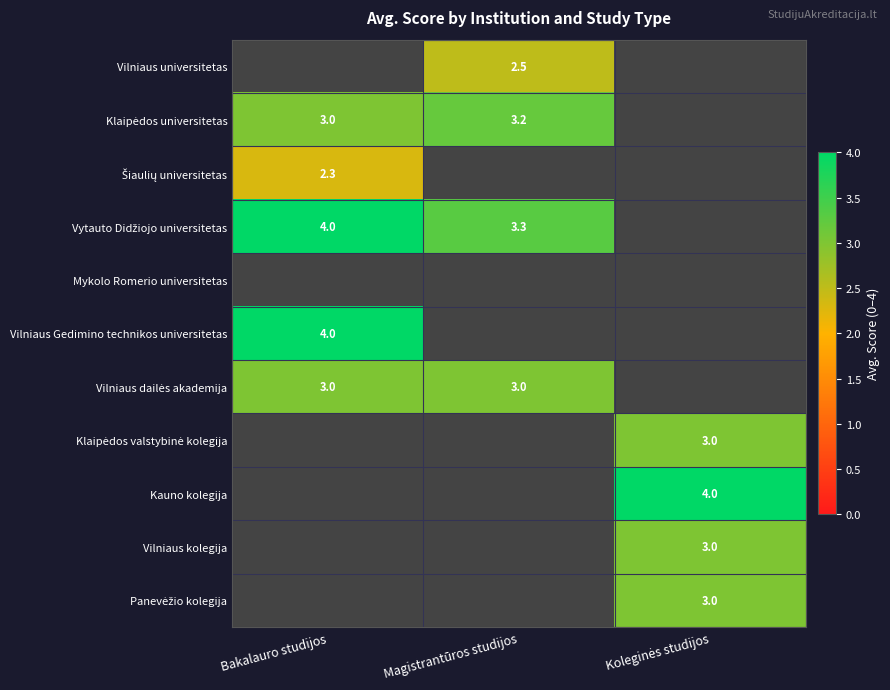

True or false: Vilniaus universitetas has a value of 1.1 at Magistrantūros studijos.

False